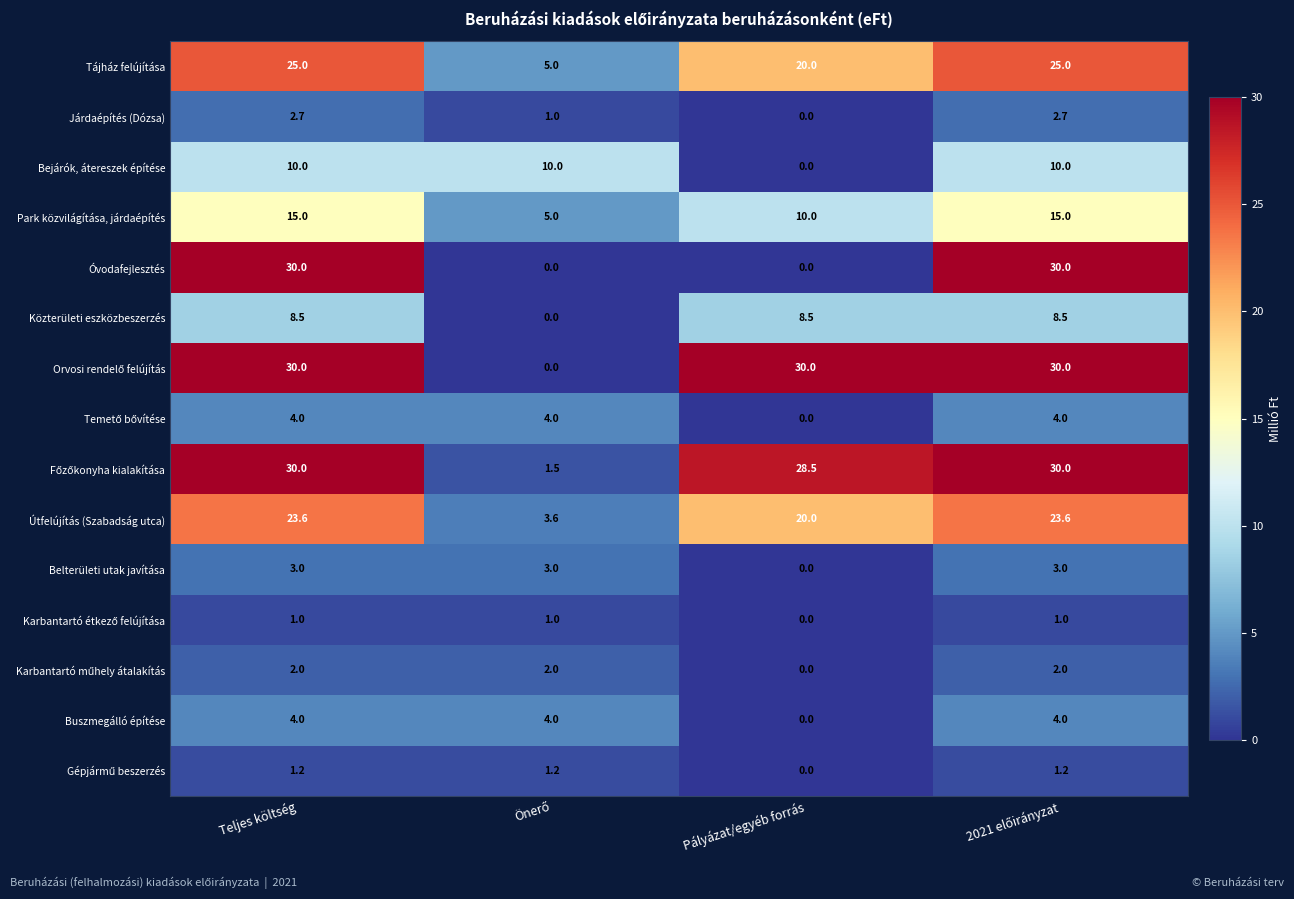

At how many categories does at least one series exceed 25?

3